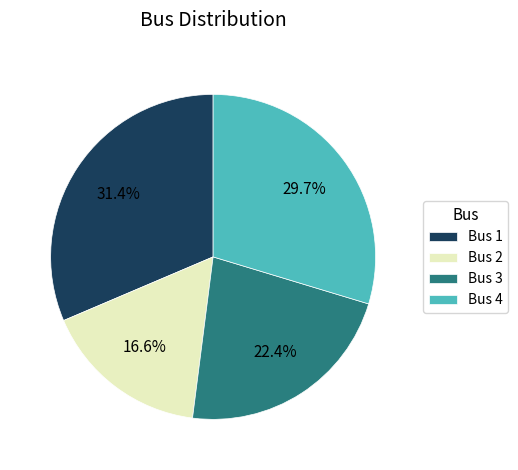

Is the sum of Bus 1 and Bus 3 greater than half?

Yes